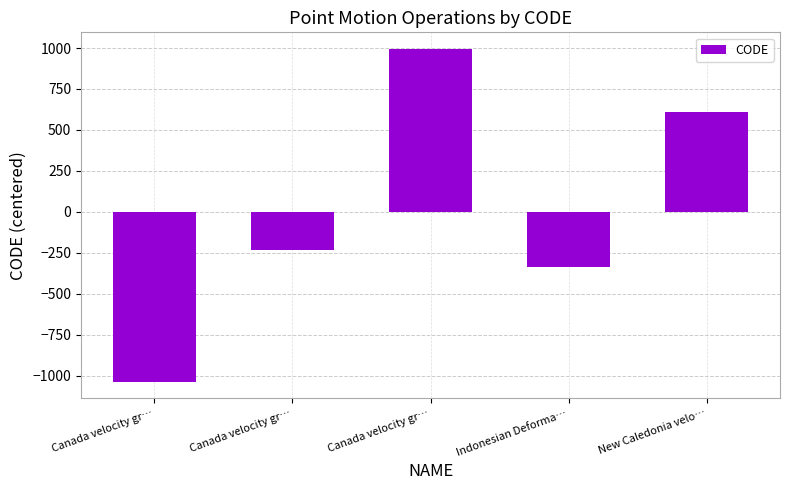

How many bars are there in total?

5